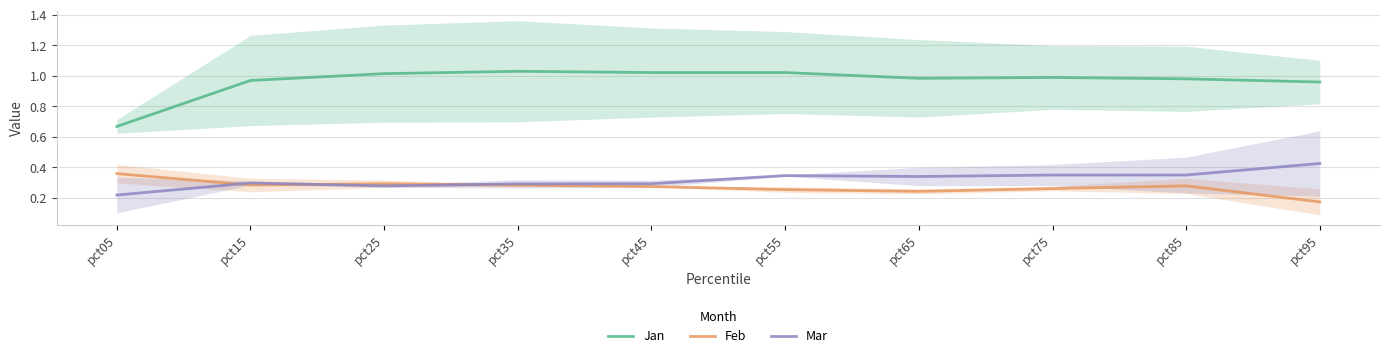

Reading left to right, list all the values displayed in this chart.

Jan: pct05=0.7	pct15=1.0	pct25=1.0	pct35=1.0	pct45=1.0	pct55=1.0	pct65=1.0	pct75=1.0	pct85=1.0	pct95=1.0
Feb: pct05=0.4	pct15=0.3	pct25=0.3	pct35=0.3	pct45=0.3	pct55=0.3	pct65=0.2	pct75=0.3	pct85=0.3	pct95=0.2
Mar: pct05=0.2	pct15=0.3	pct25=0.3	pct35=0.3	pct45=0.3	pct55=0.3	pct65=0.3	pct75=0.3	pct85=0.3	pct95=0.4